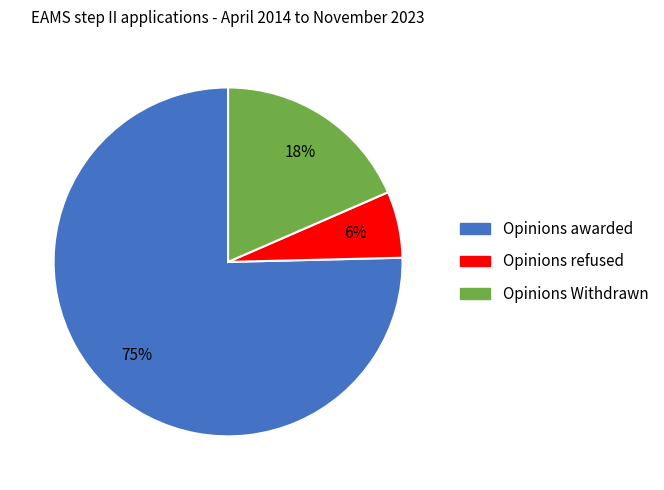

Is there any slice that represents more than half of the pie?

Yes